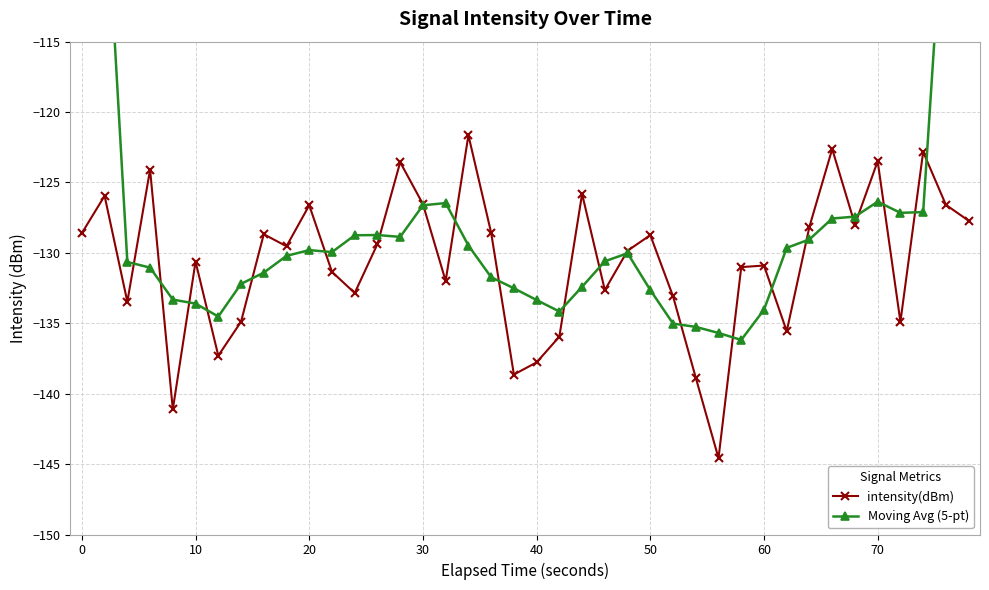

What is the lowest value of the intensity(dBm) series?

-144.6